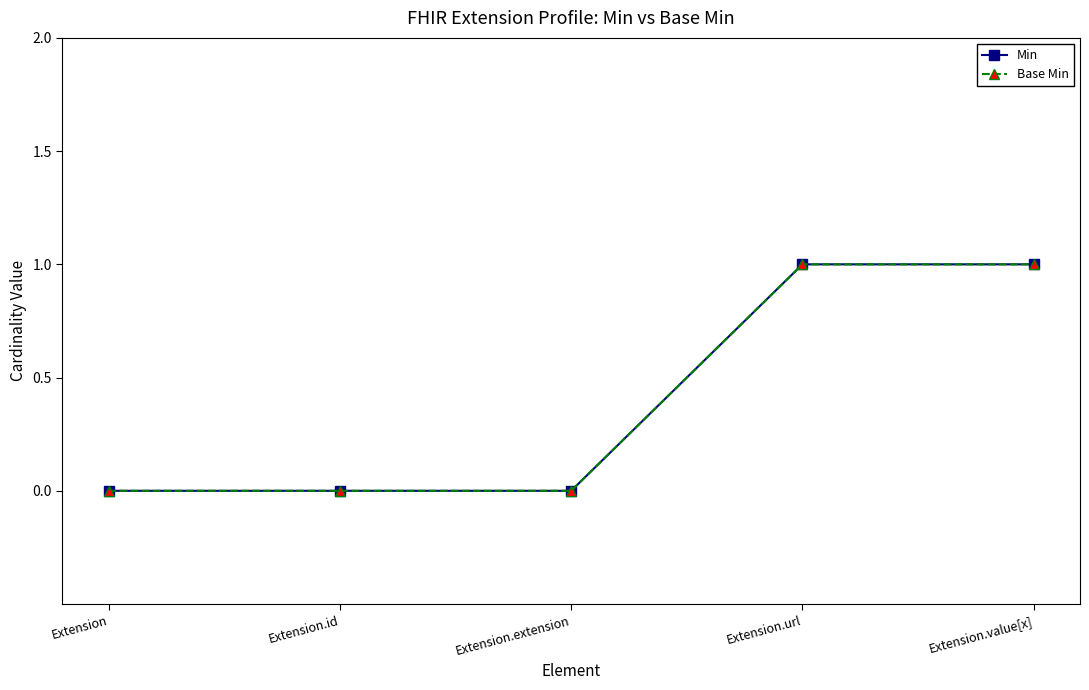

True or false: Base Min and Min cross at least once.

False